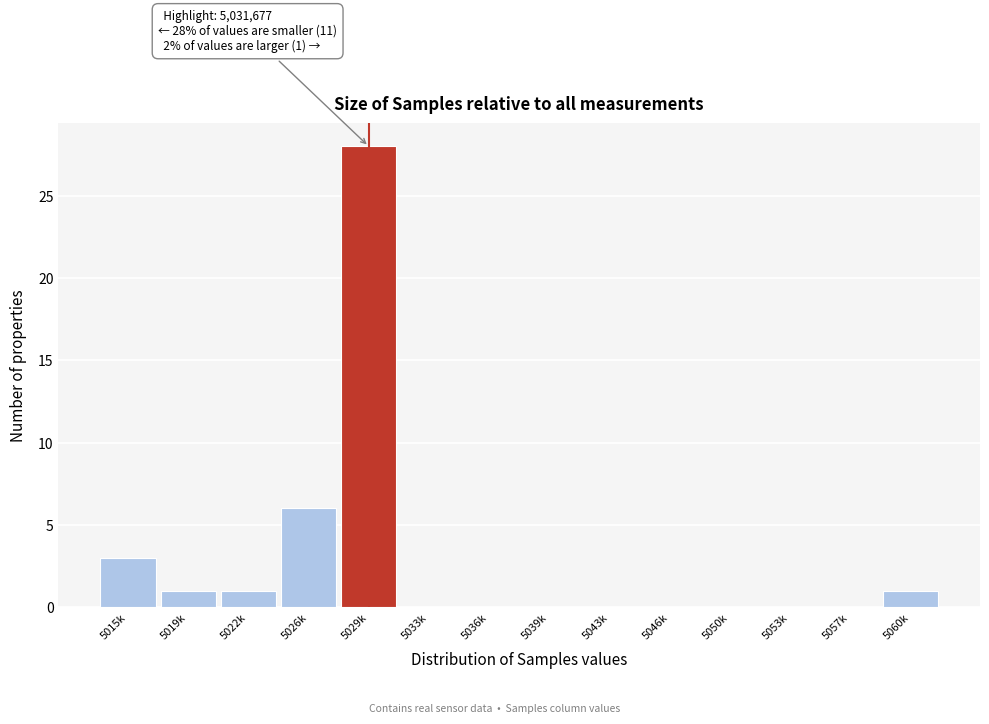

Reading left to right, list all the values displayed in this chart.

5015k=3	5019k=1	5022k=1	5026k=6	5029k=28	5033k=0	5036k=0	5039k=0	5043k=0	5046k=0	5050k=0	5053k=0	5057k=0	5060k=1